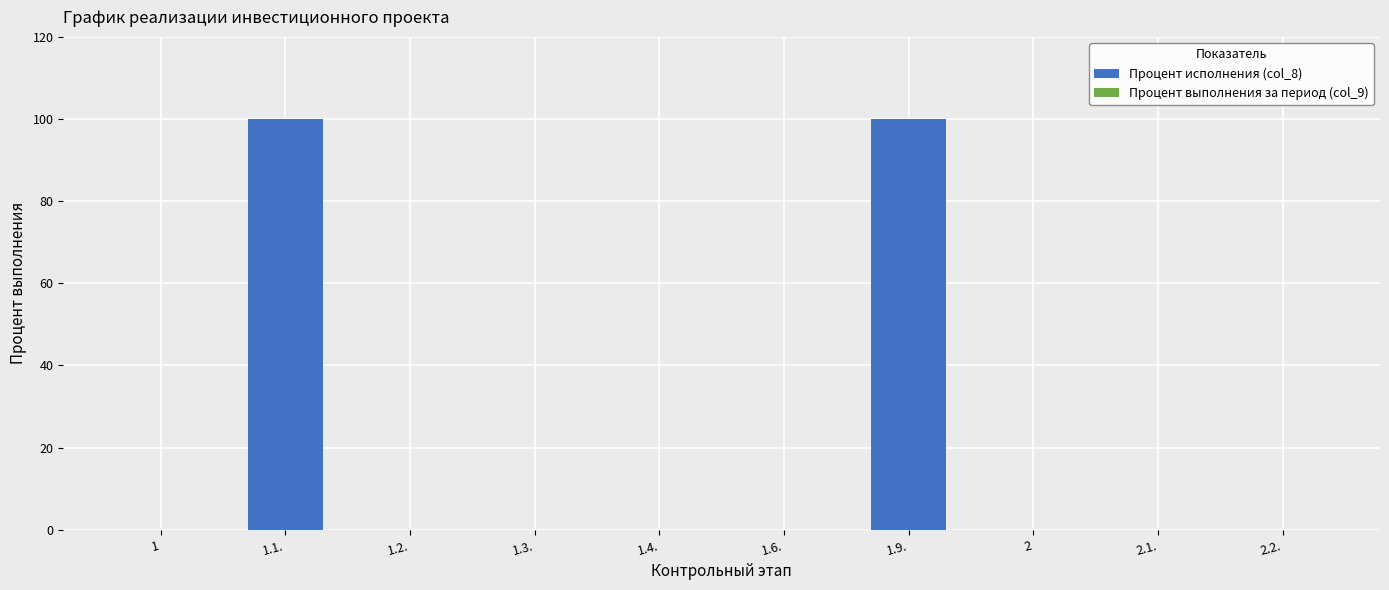

The value at 1 is -51. True or false?

False